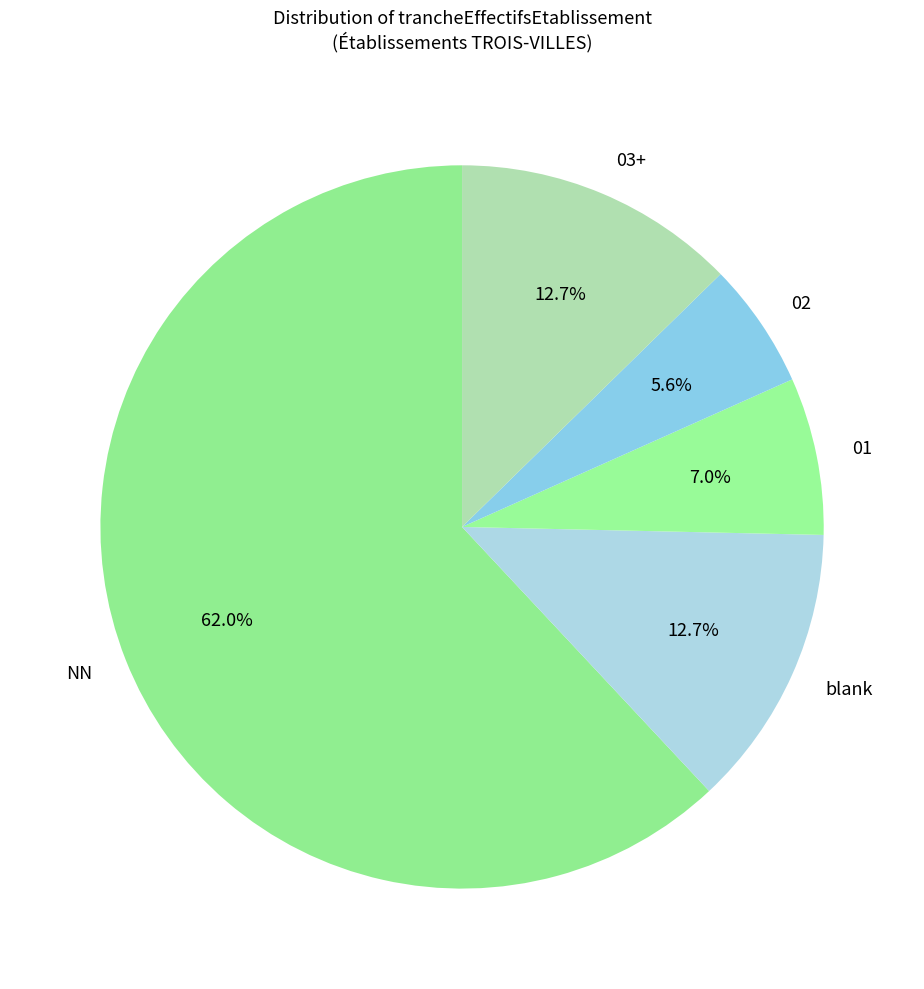

Which category accounts for the majority?

NN